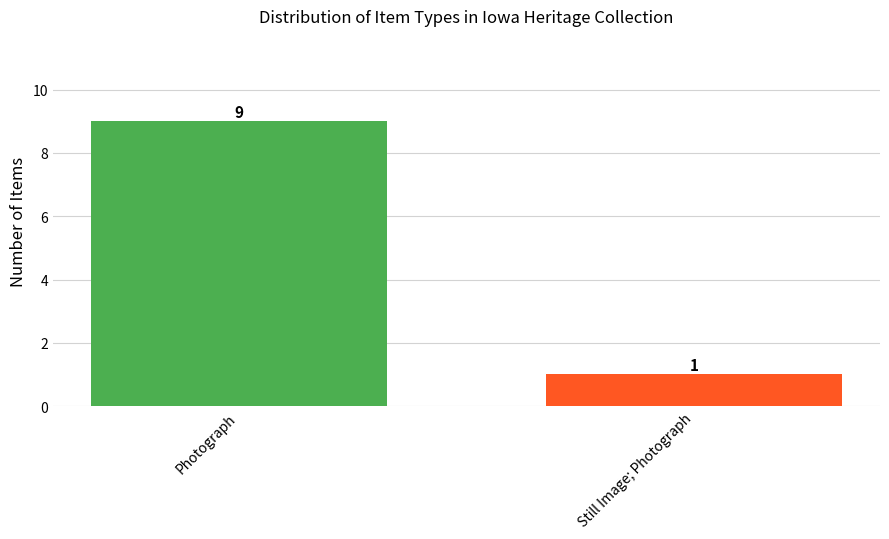

Which label corresponds to the smallest value in the chart?

Still Image; Photograph